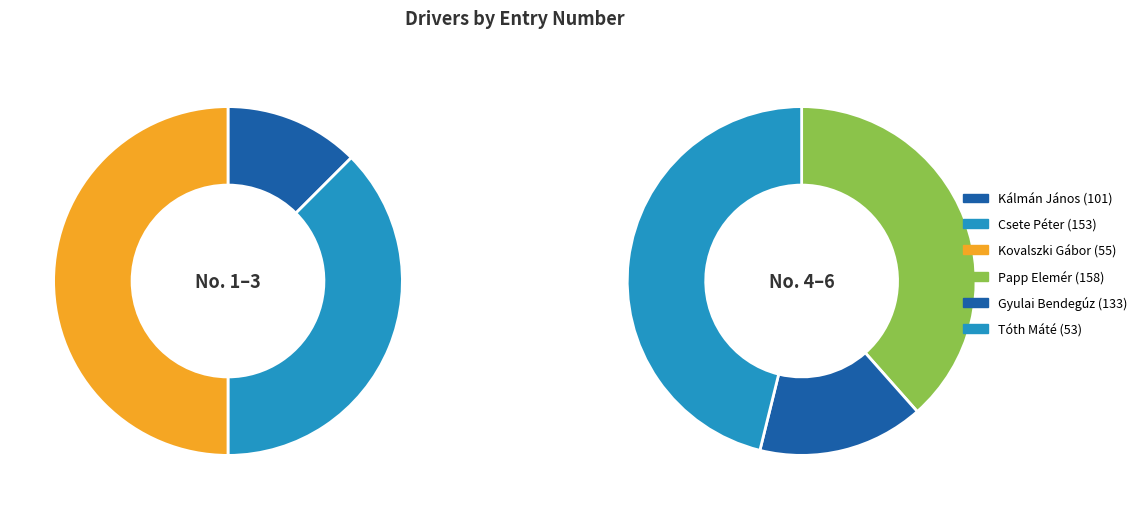

Combined, what portion of the pie is Csete Péter (153) and Papp Elemér (158)?

38.1%